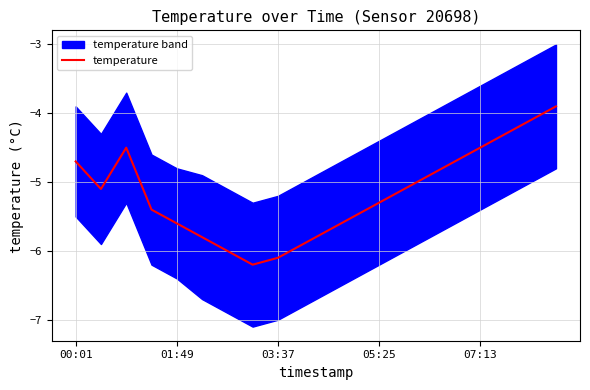

What is the minimum value for temperature?

-6.2